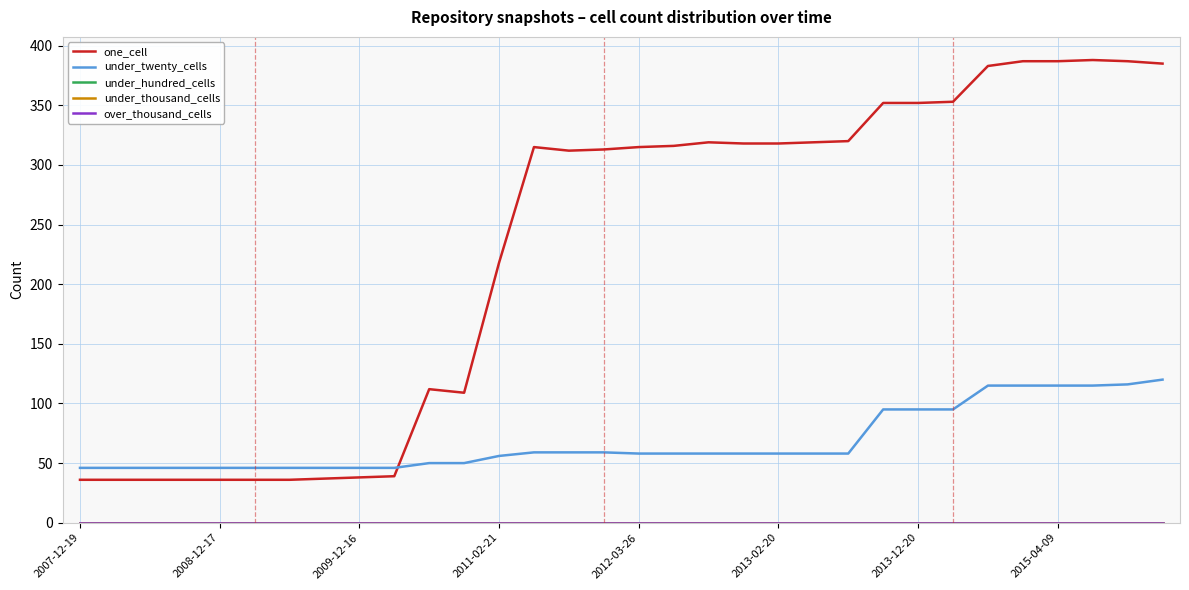

Does the chart have visible grid lines?

Yes